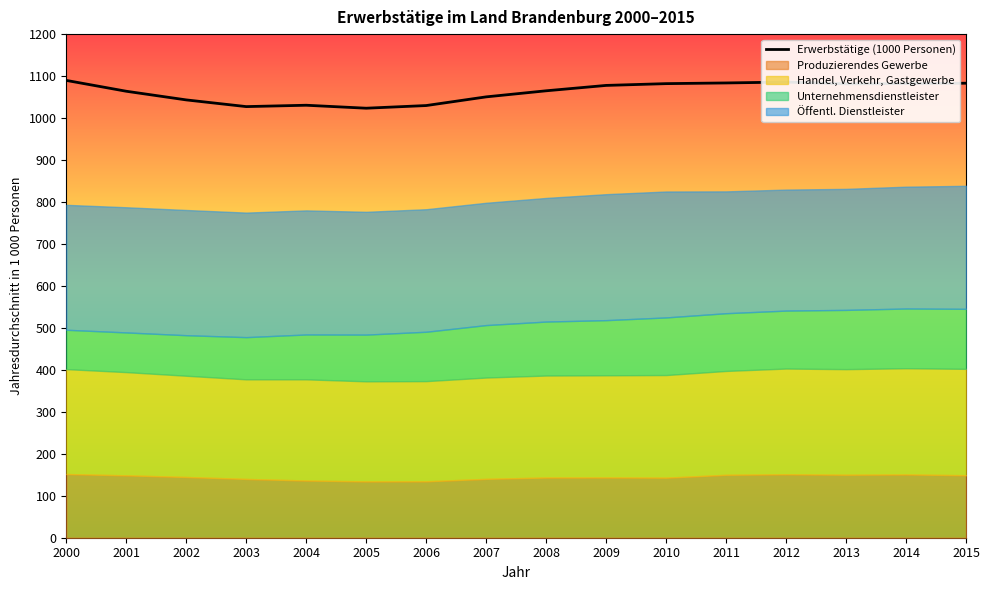

Rank the categories by value from lowest to highest.

2005, 2003, 2006, 2004, 2002, 2007, 2001, 2008, 2009, 2013, 2010, 2014, 2015, 2011, 2012, 2000